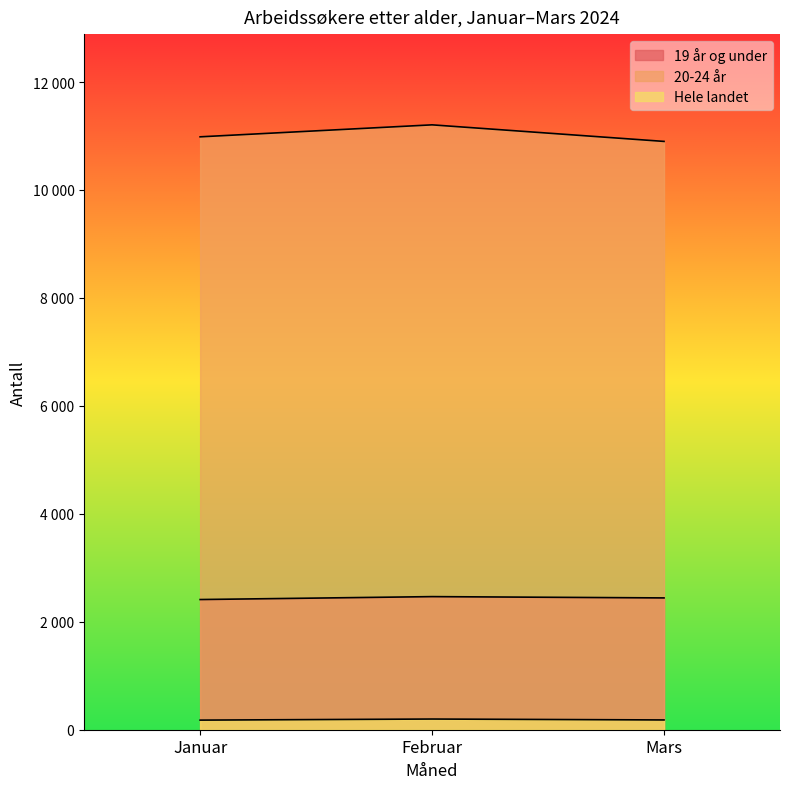

Rank the series by their average value, from lowest to highest.

Hele landet, 19 år og under, 20-24 år